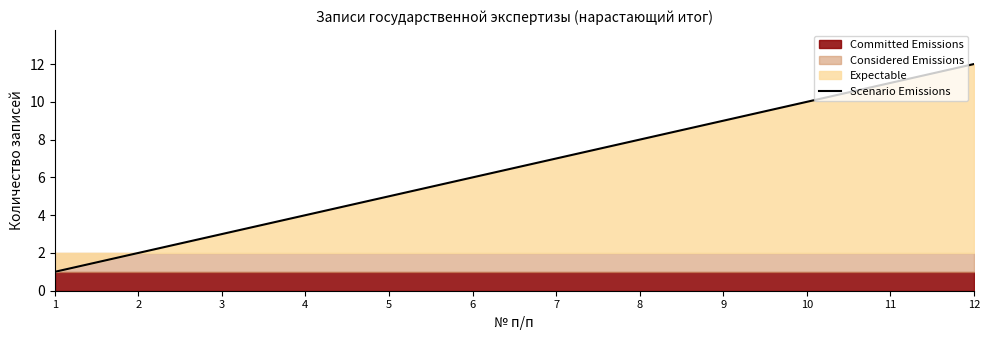

List the labels in order of value, smallest first.

1, 2, 3, 4, 5, 6, 7, 8, 9, 10, 11, 12